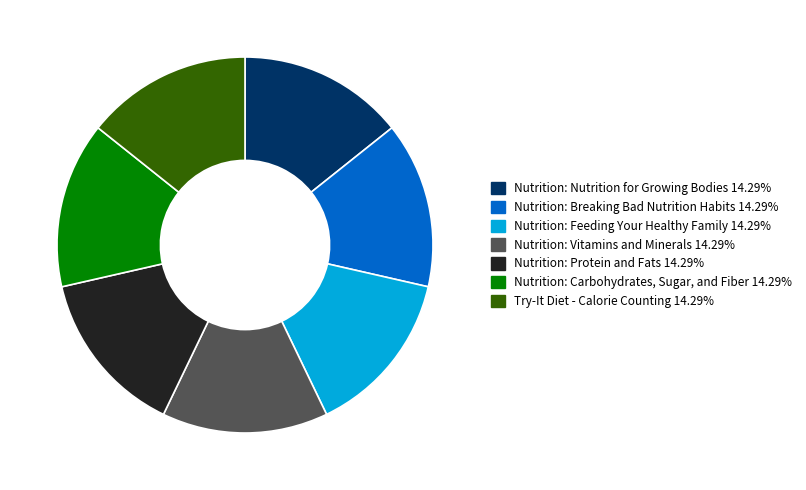

Is the sum of Nutrition: Vitamins and Minerals and Nutrition: Breaking Bad Nutrition Habits greater than half?

No